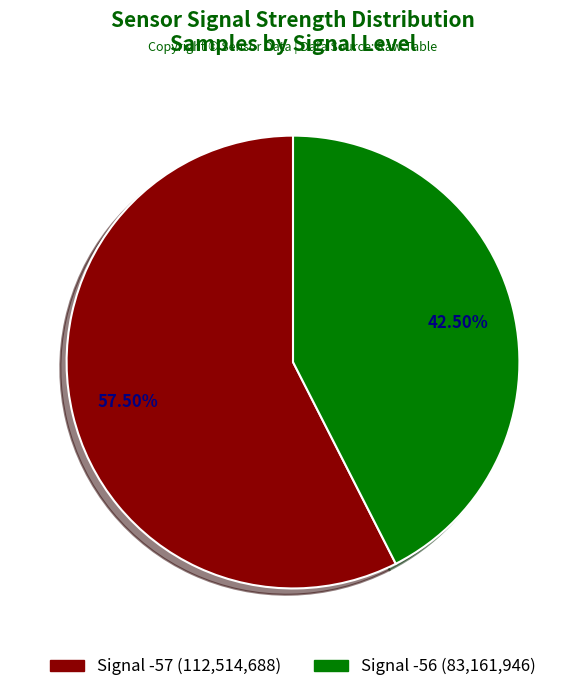

Is there a majority slice in this chart?

Yes